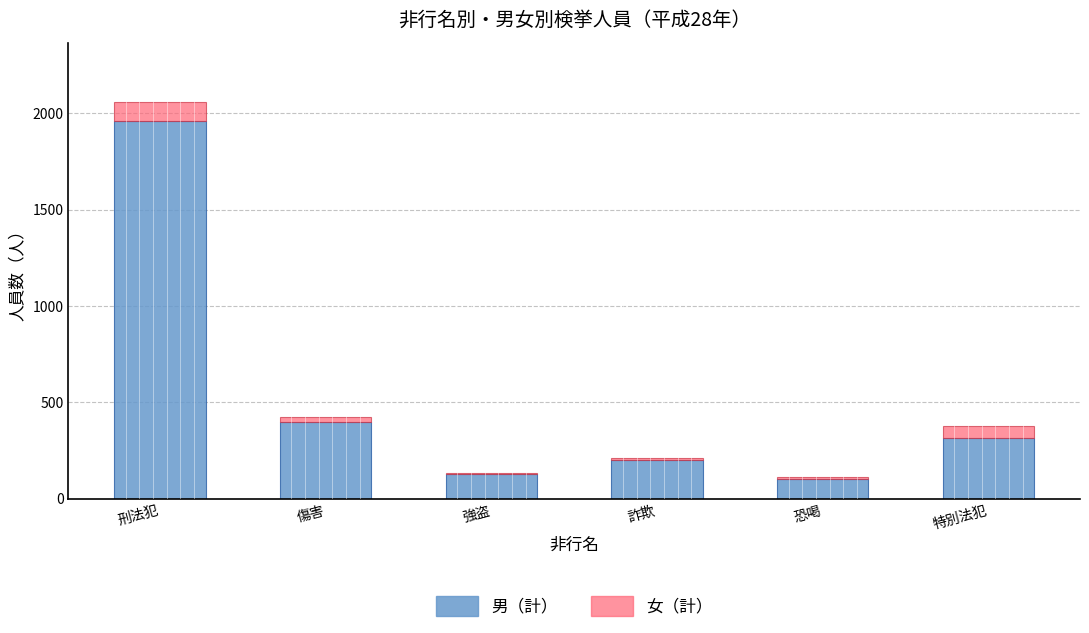

What is the maximum value for 男（計）?

1959